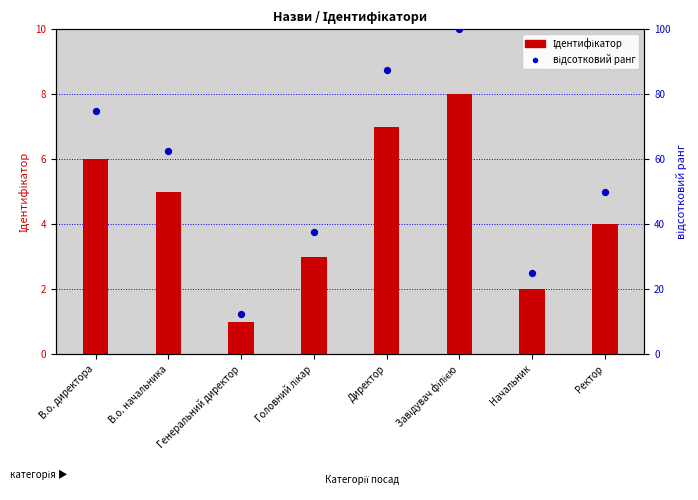

What are all the series names shown in the legend?

Ідентифікатор, відсотковий ранг